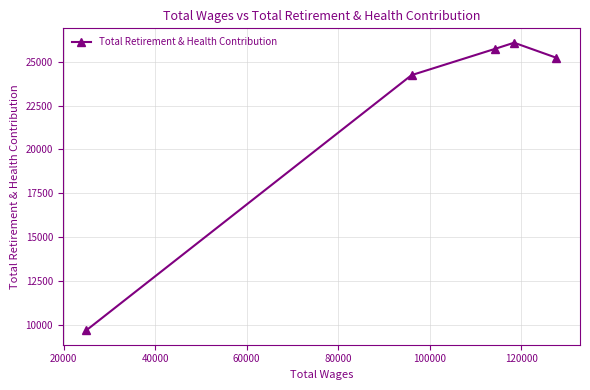

How many data points are above 25221?

3